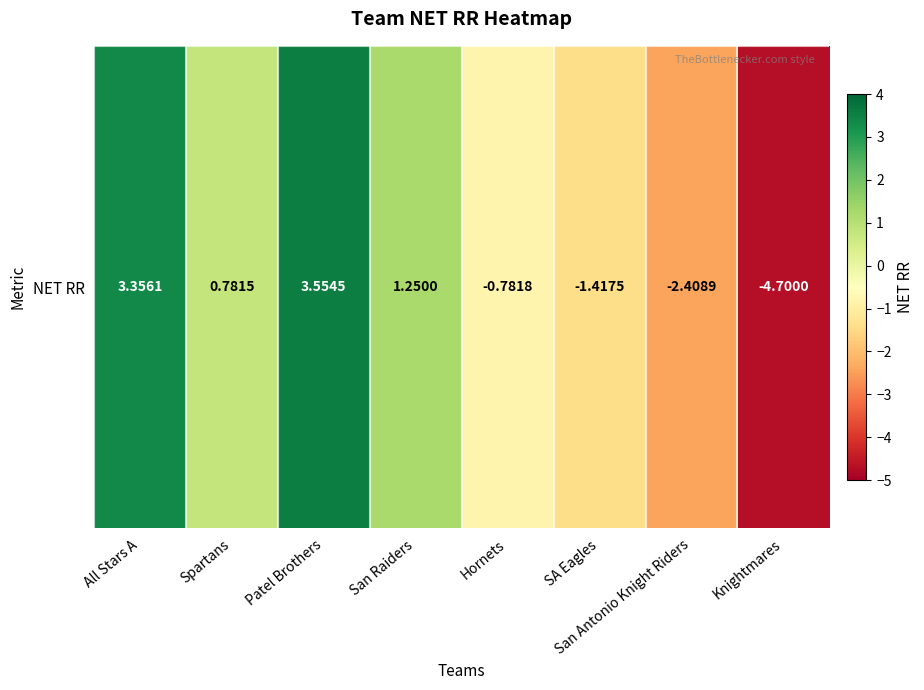

True or false: the data shows 1.5 at Patel Brothers.

False